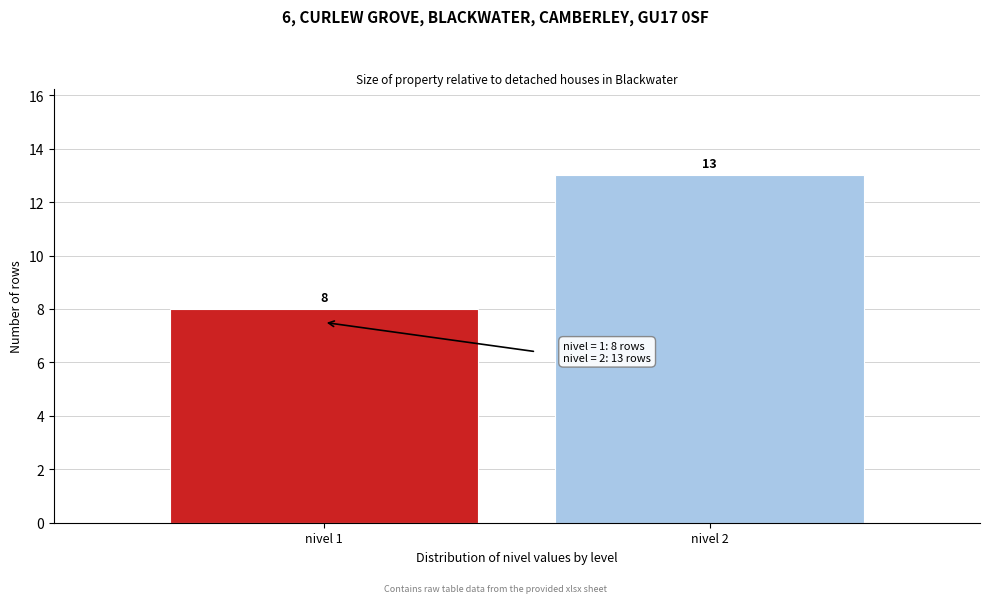

Reading right to left, transcribe all the data shown in this chart.

nivel 2=13	nivel 1=8